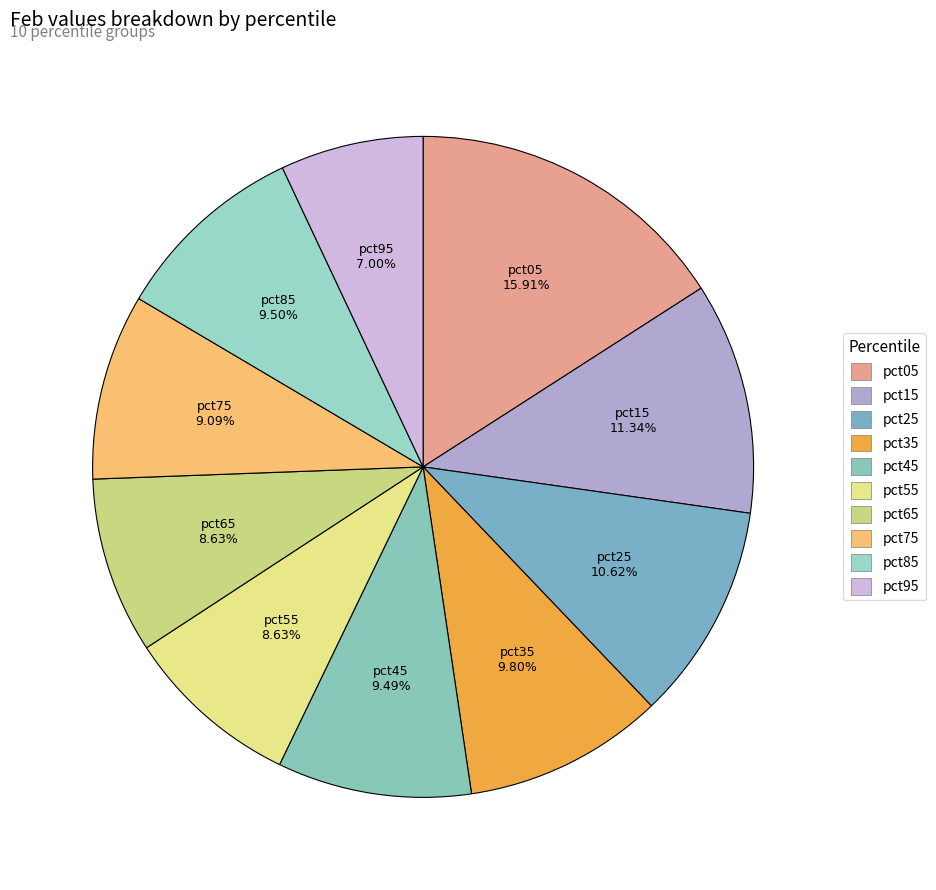

How much of the chart is everything except pct25?

89.4%